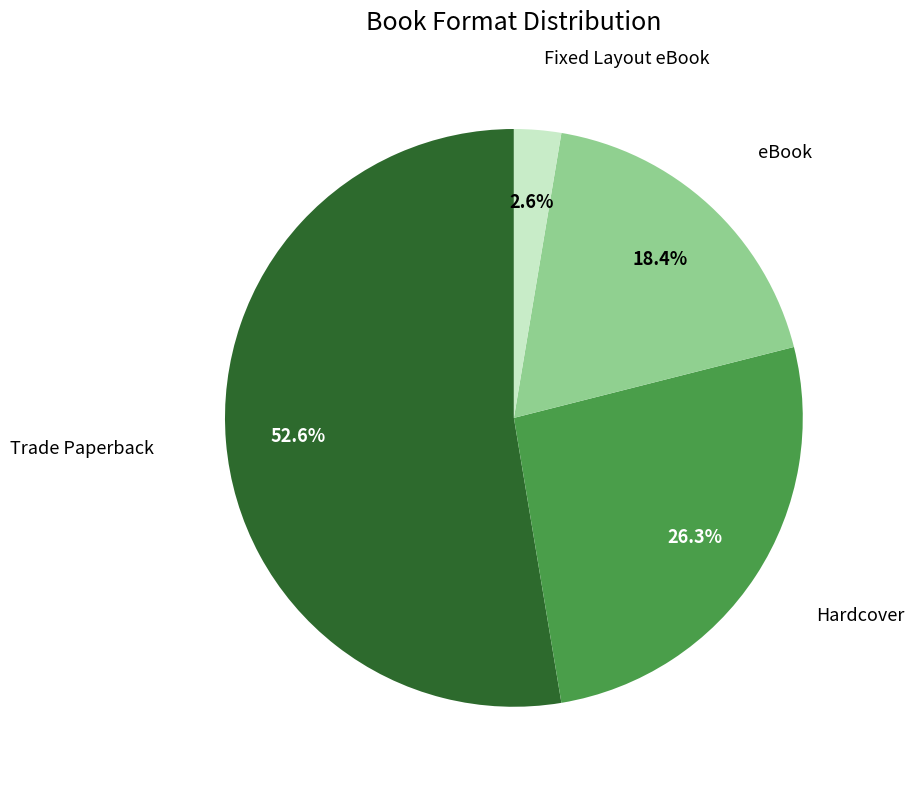

Is there a majority slice in this chart?

Yes